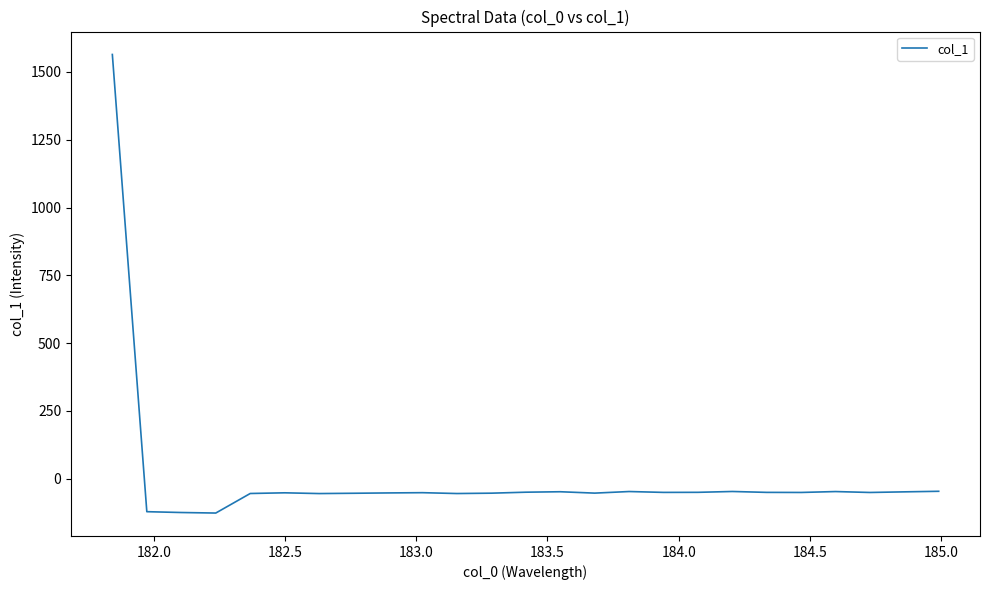

What is the smallest value displayed?

-126.7